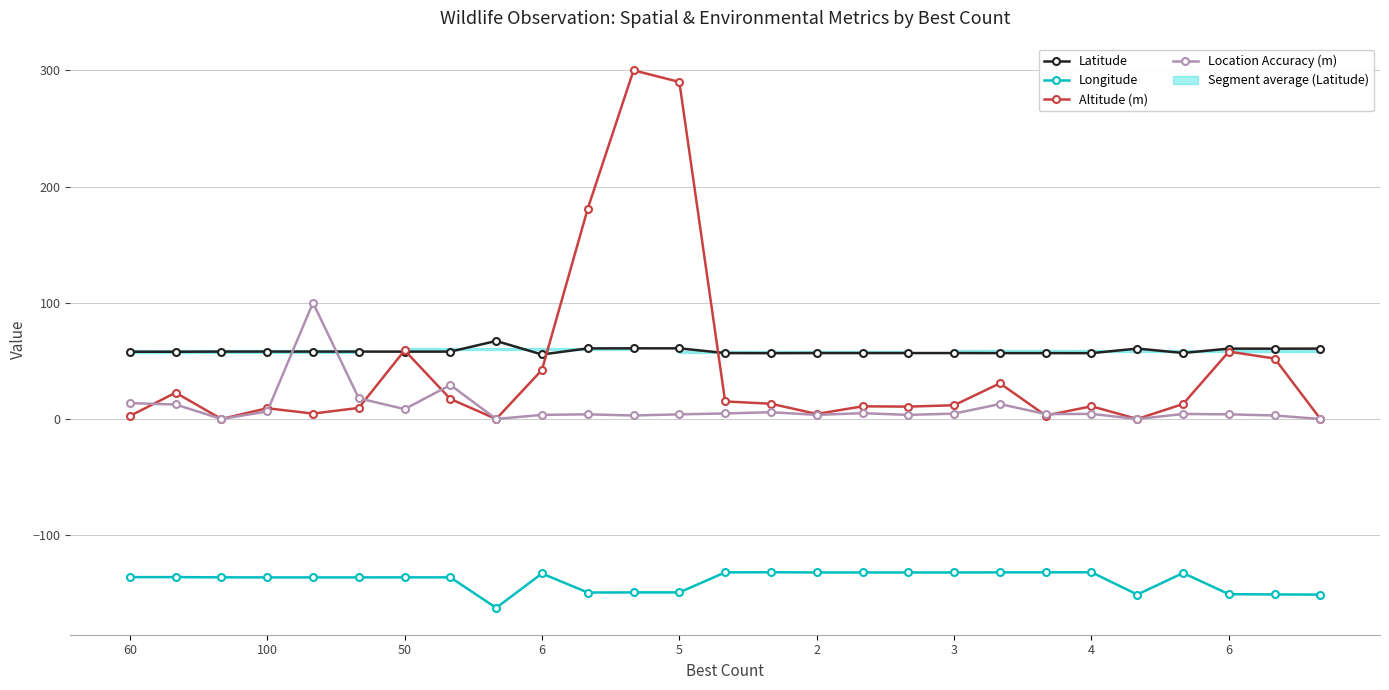

How many values in the Longitude series exceed -136?

11